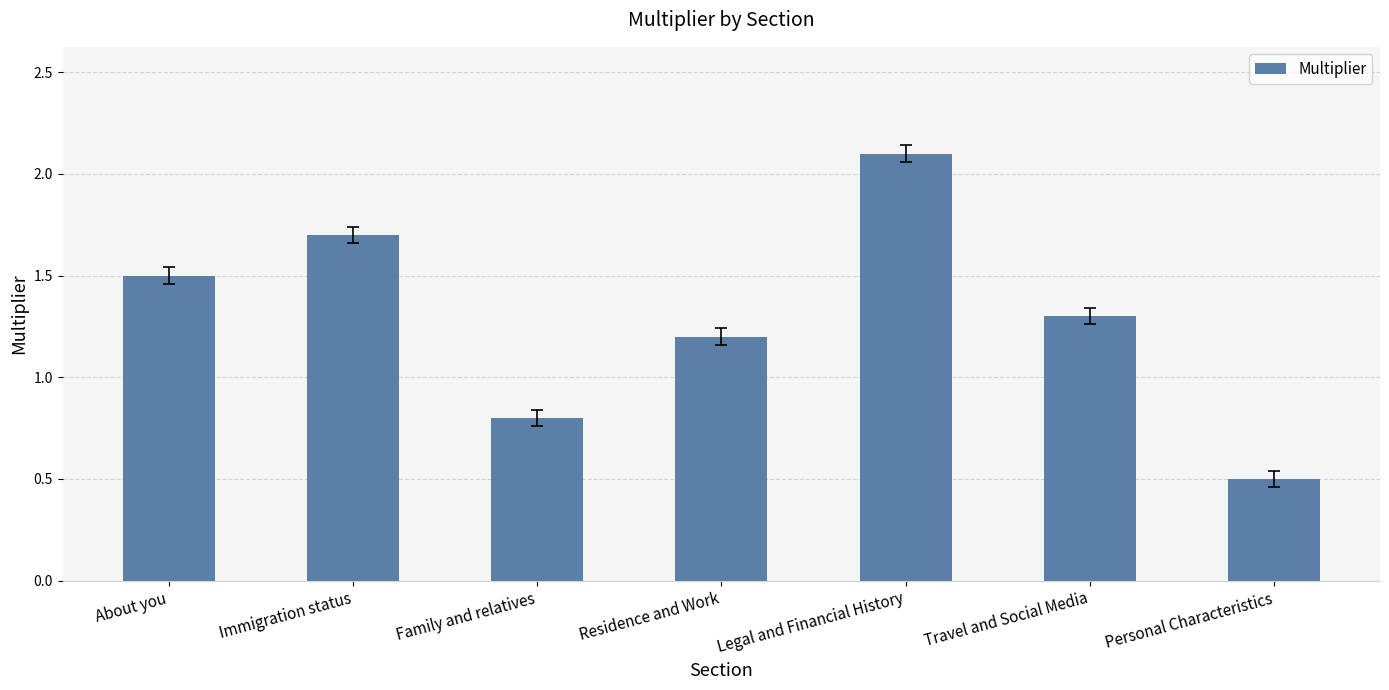

Is it true that the value at Travel and Social Media is 0.9?

False